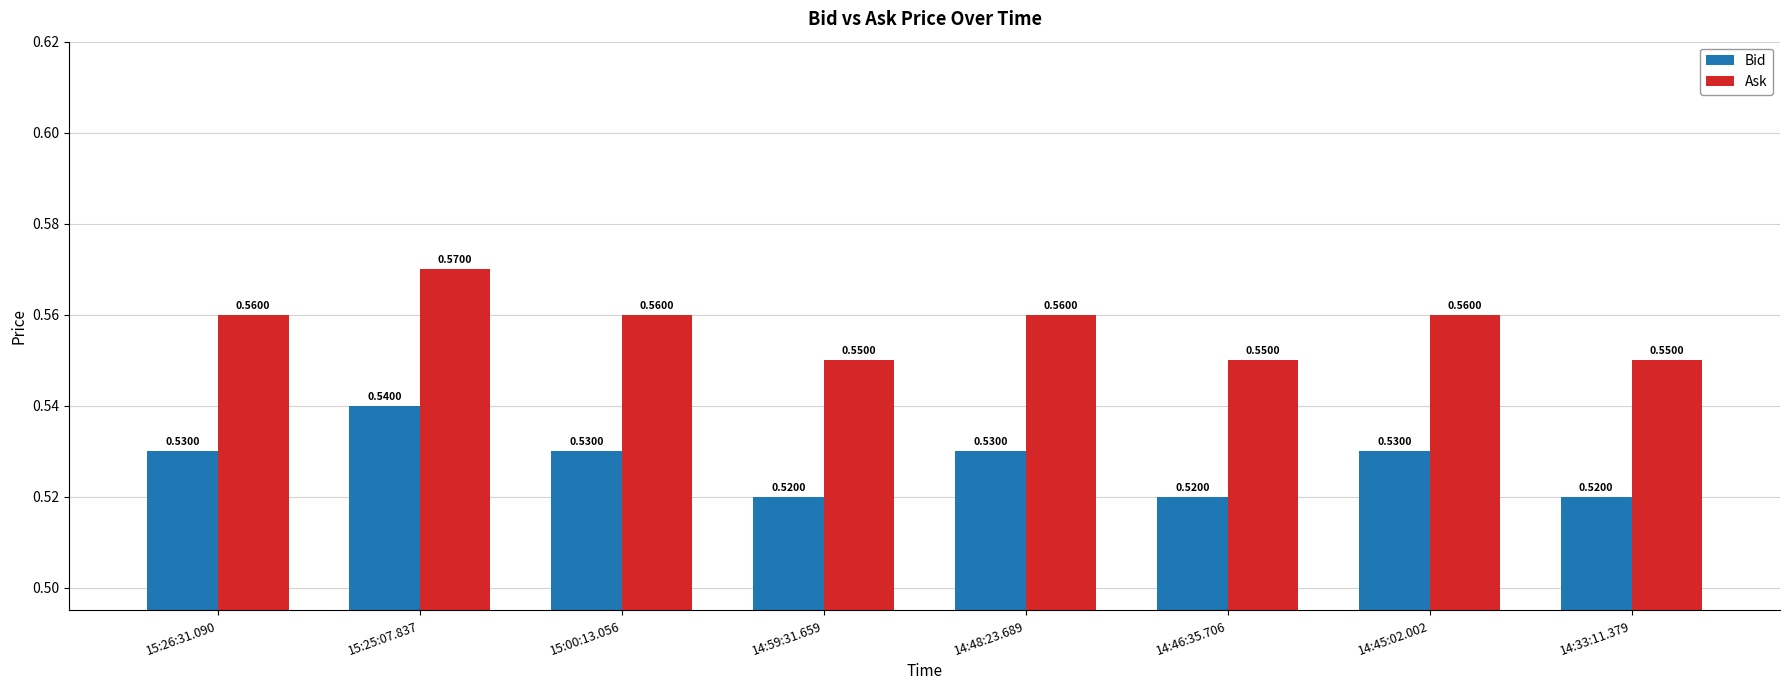

What is the label of the 4th bar from the right?

14:48:23.689